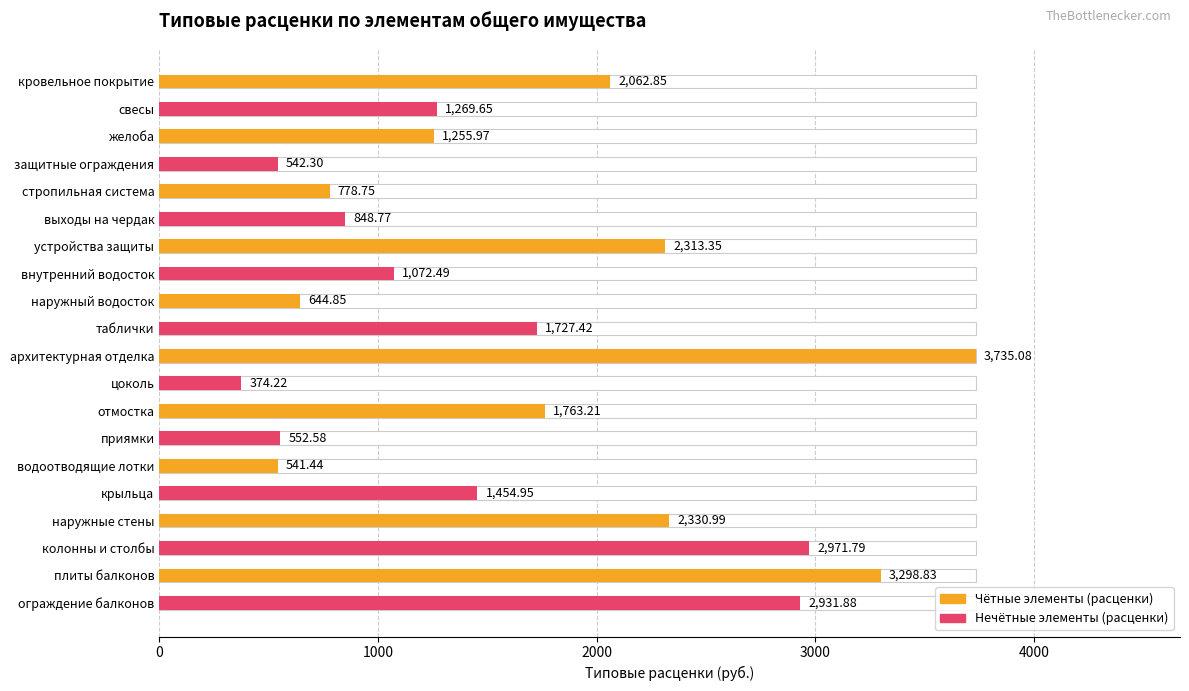

Are the bars grouped side by side (vs. stacked)?

Yes